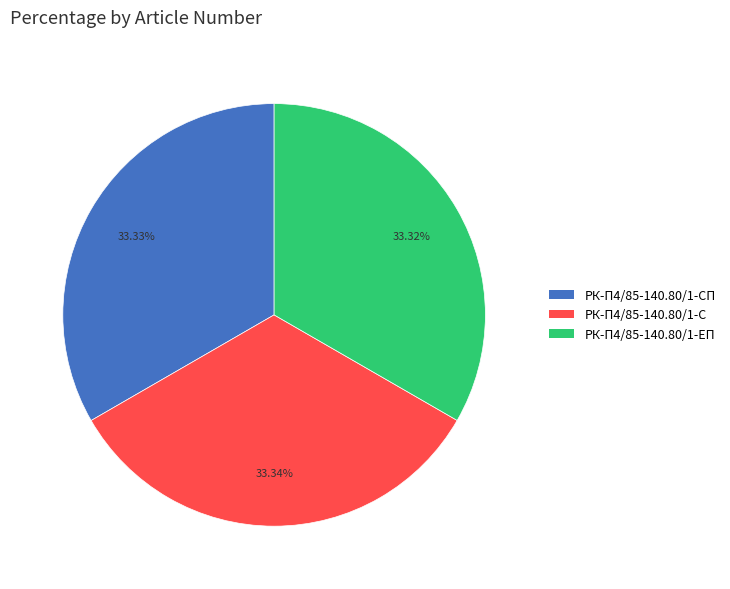

Does any single category account for the majority?

No